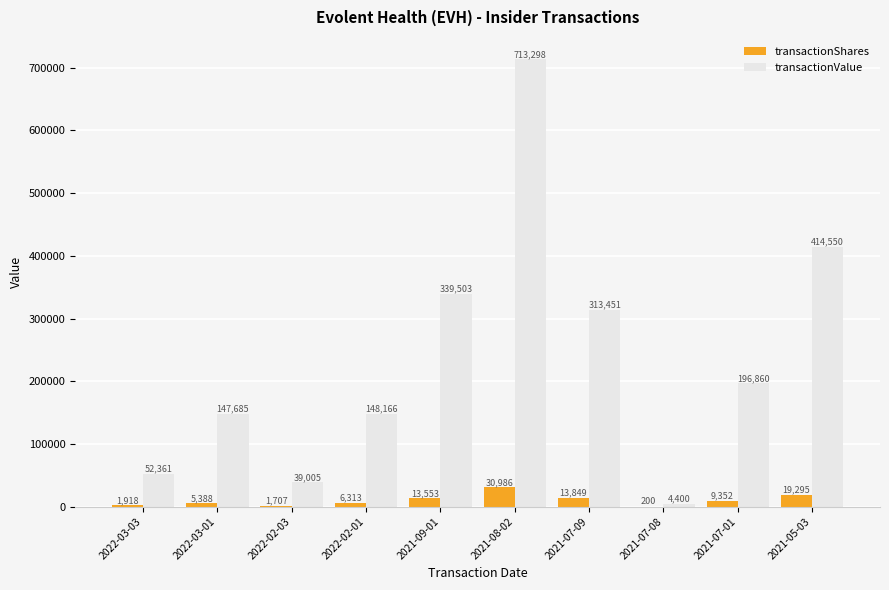

The transactionValue series shows 207993 at 2021-05-03. True or false?

False